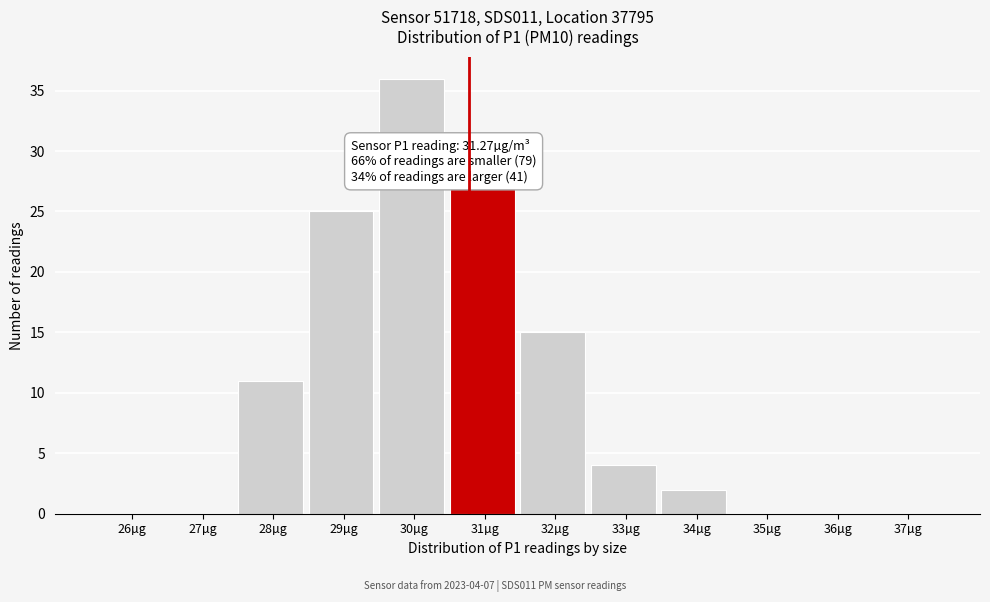

Reading left to right, transcribe all the data shown in this chart.

26µg=0	27µg=0	28µg=11	29µg=25	30µg=36	31µg=27	32µg=15	33µg=4	34µg=2	35µg=0	36µg=0	37µg=0